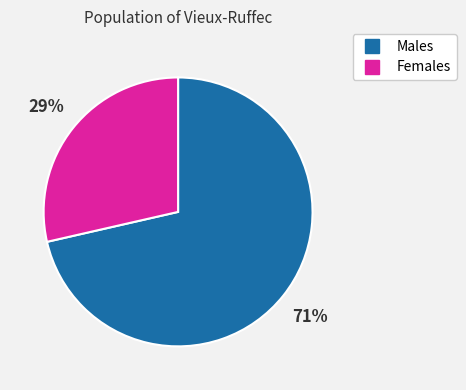

Is there any slice that represents more than half of the pie?

Yes